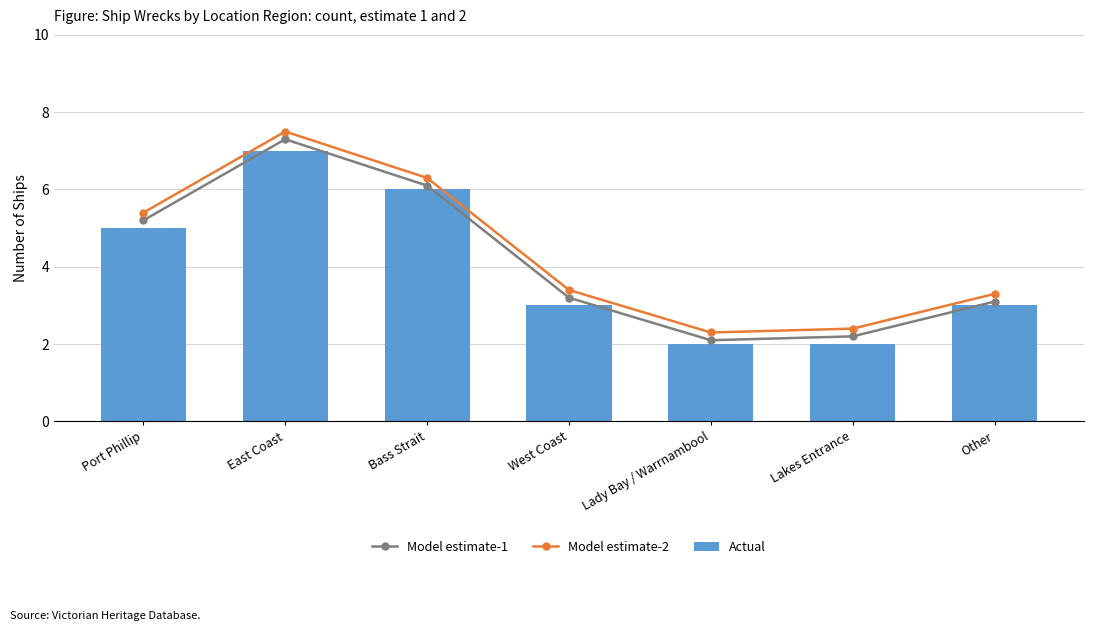

Does the chart contain stacked bars?

No